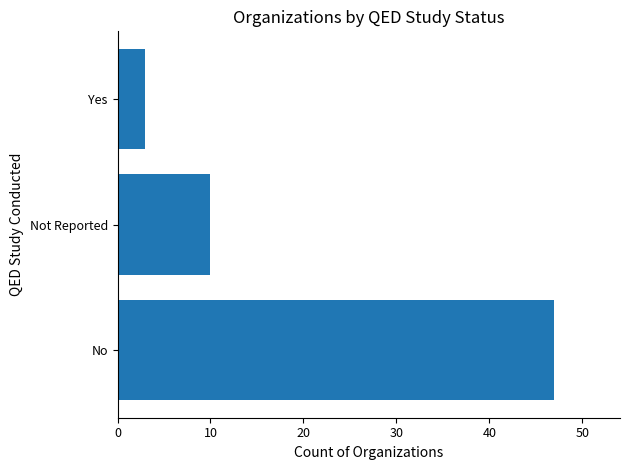

Reading top to bottom, what are all the values shown in this chart?

3	10	47